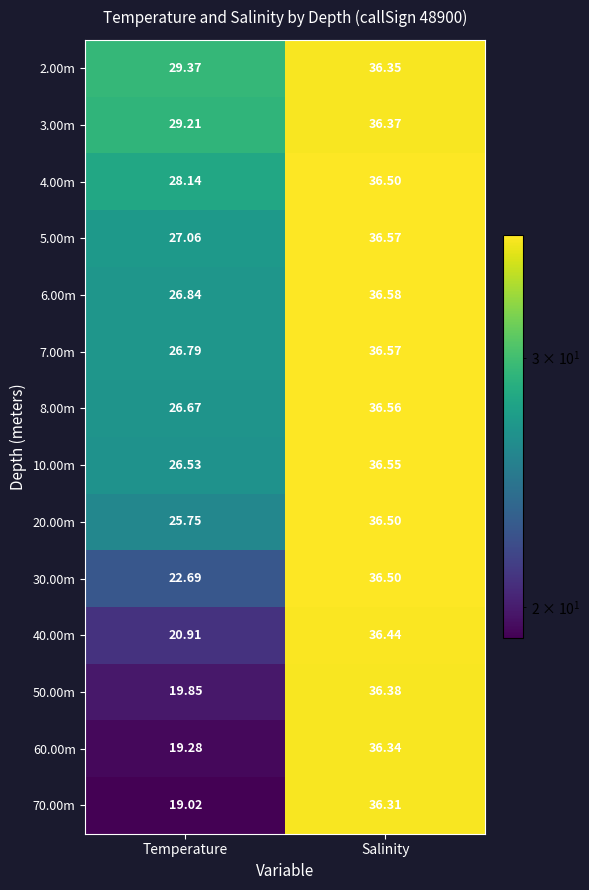

At how many categories does at least one series exceed 19?

2